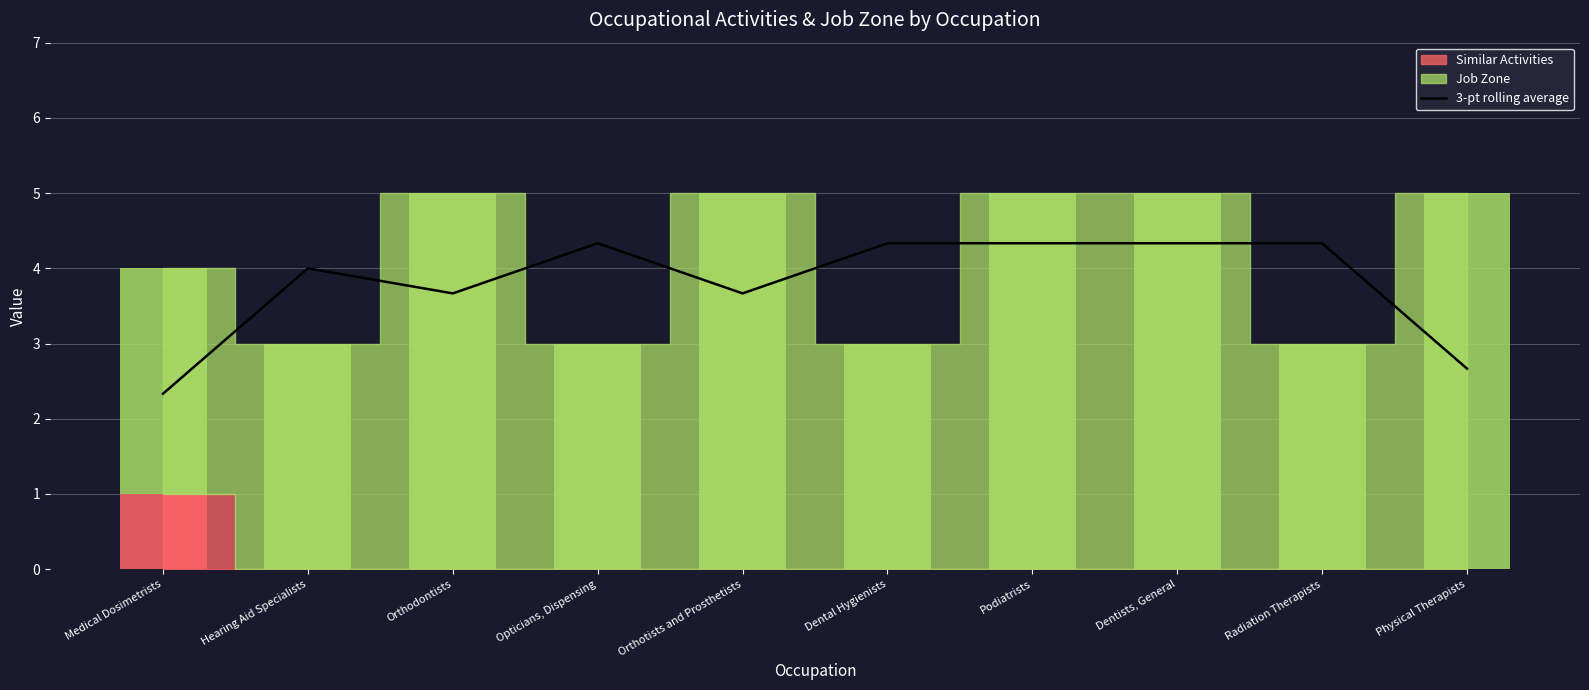

What position from the right is Podiatrists?

4